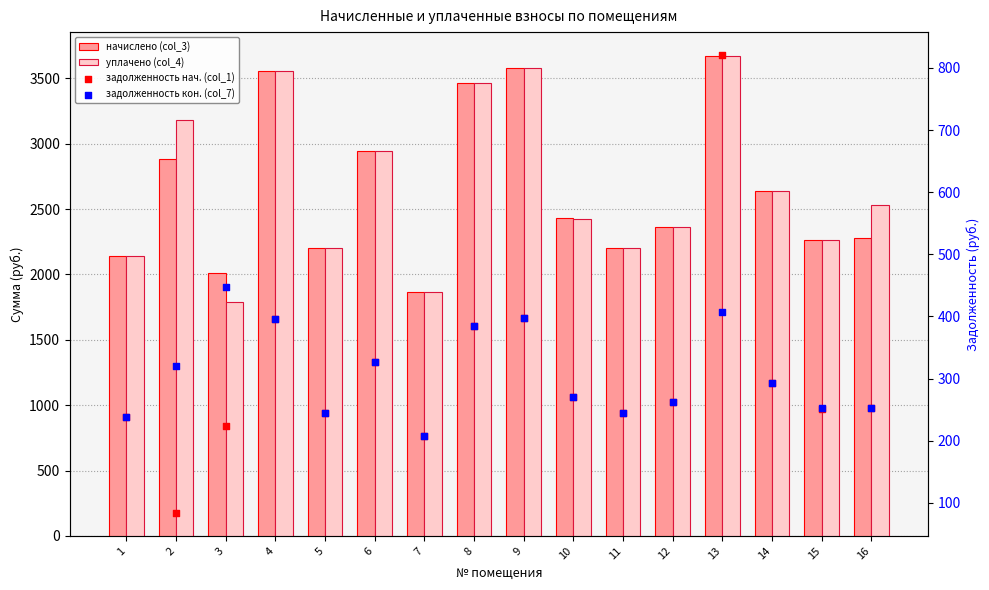

At how many categories does at least one series exceed 1960?

15